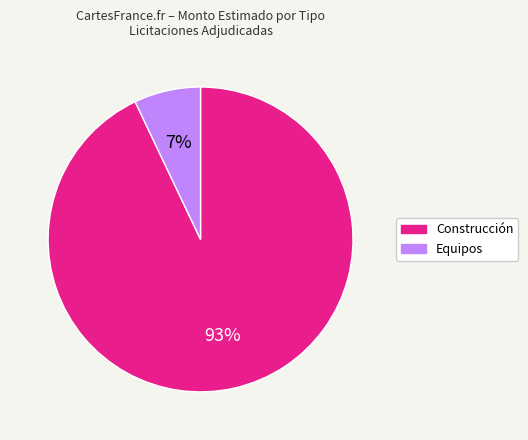

Rank the categories by value from lowest to highest.

Equipos, Construcción